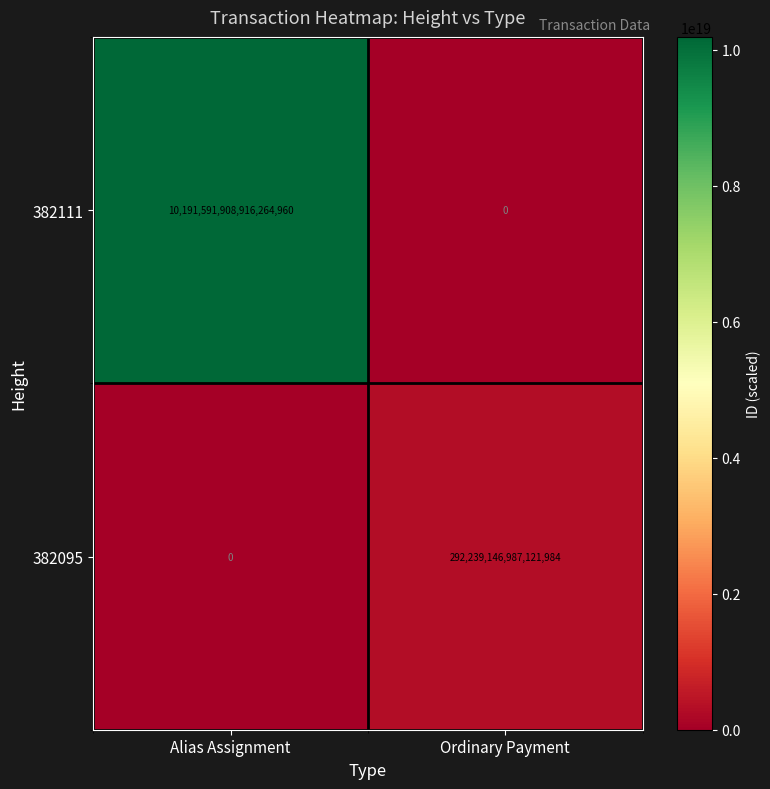

The 382095 series shows 0 at Alias Assignment. True or false?

True